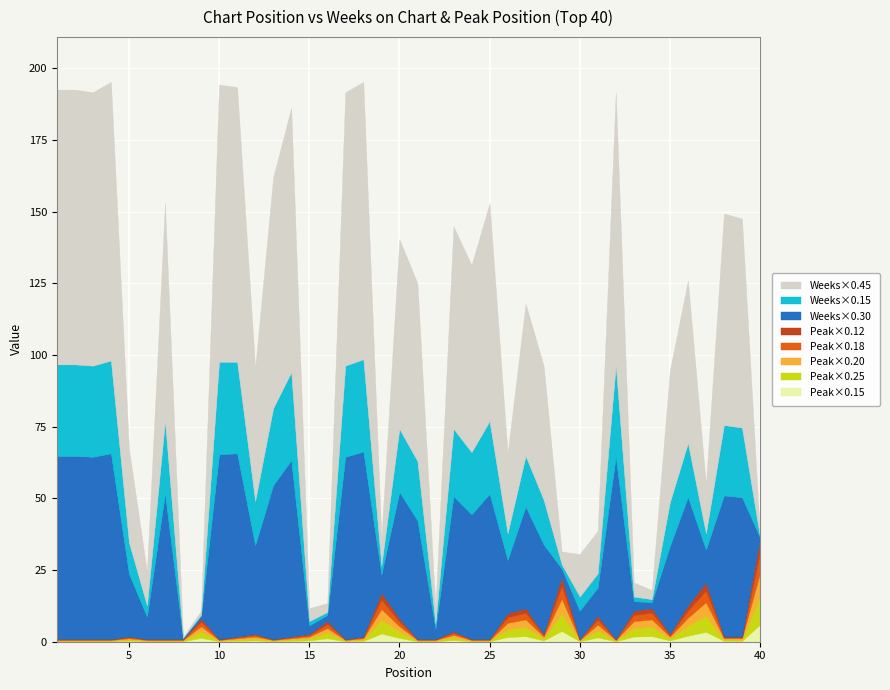

Which category has the lowest value in the Weeks on Chart series?

8